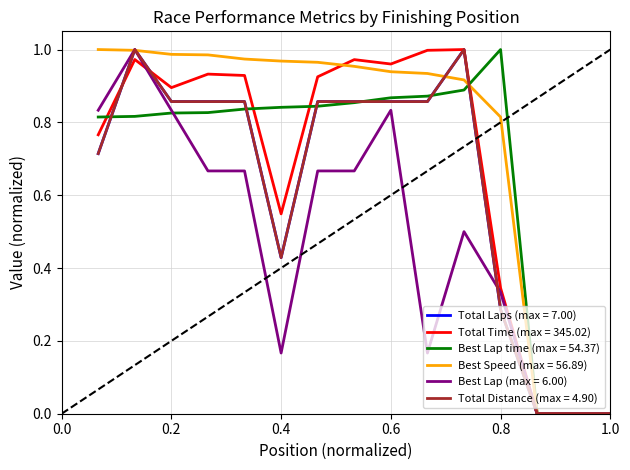

Which series has the largest range (max minus min)?

Total Laps